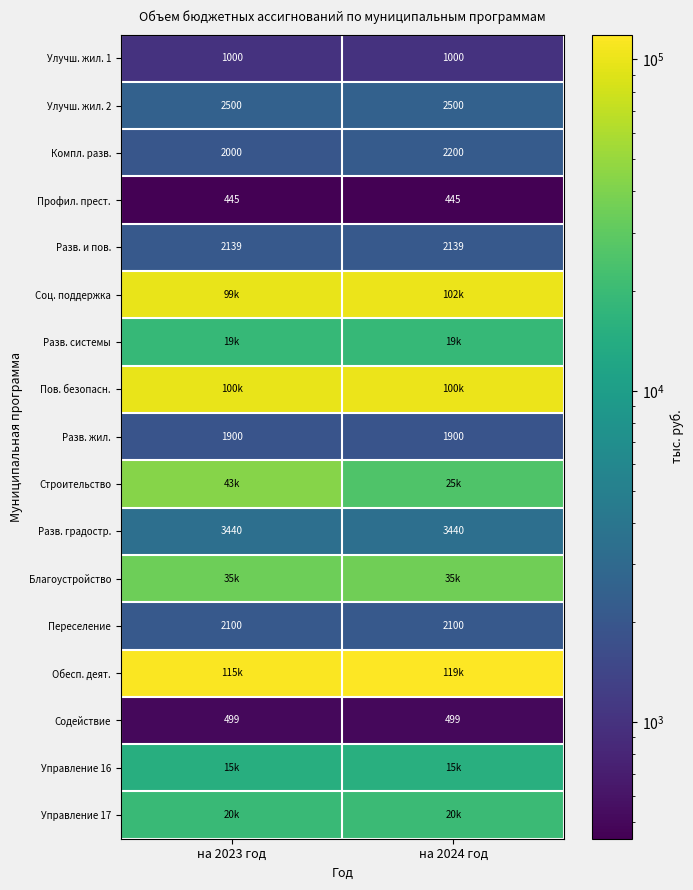

Is it true that Профил. прест. equals 277.0 at на 2024 год?

False